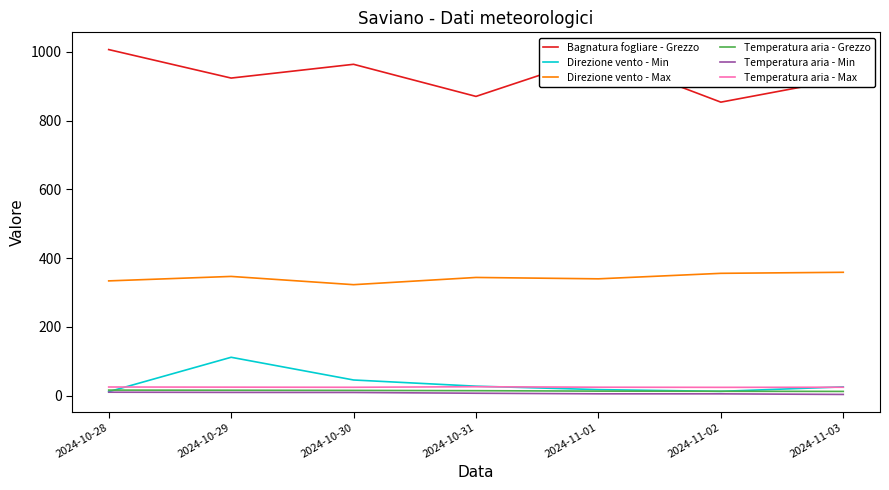

True or false: Direzione vento - Min has a value of 112.0 at 2024-10-29.

True